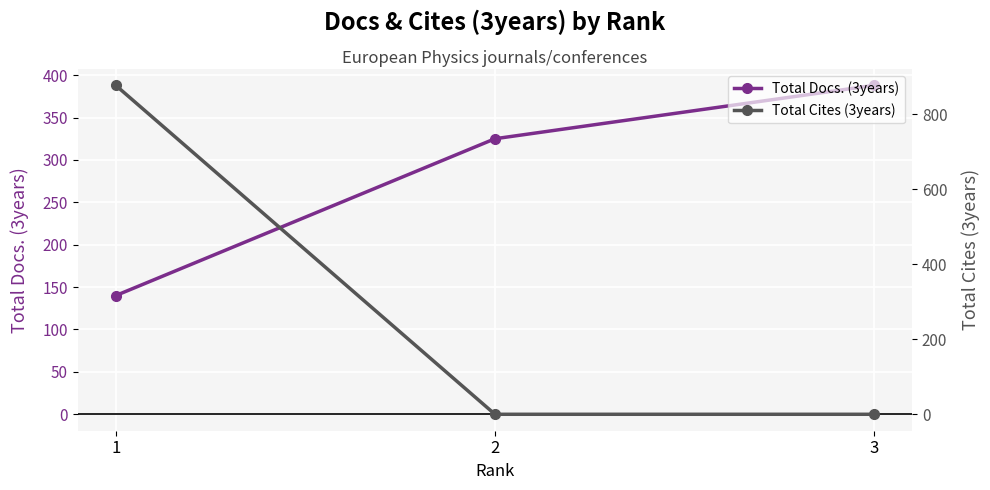

List the series in order of their peak value, highest first.

Total Cites (3years), Total Docs. (3years)